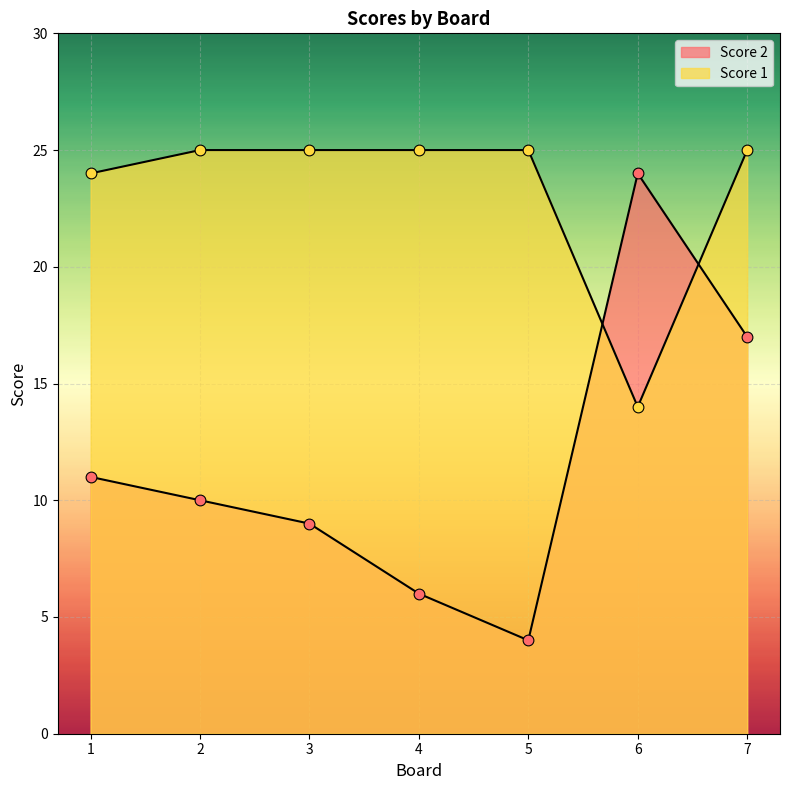

Which series reaches the maximum Y coordinate?

Score 1